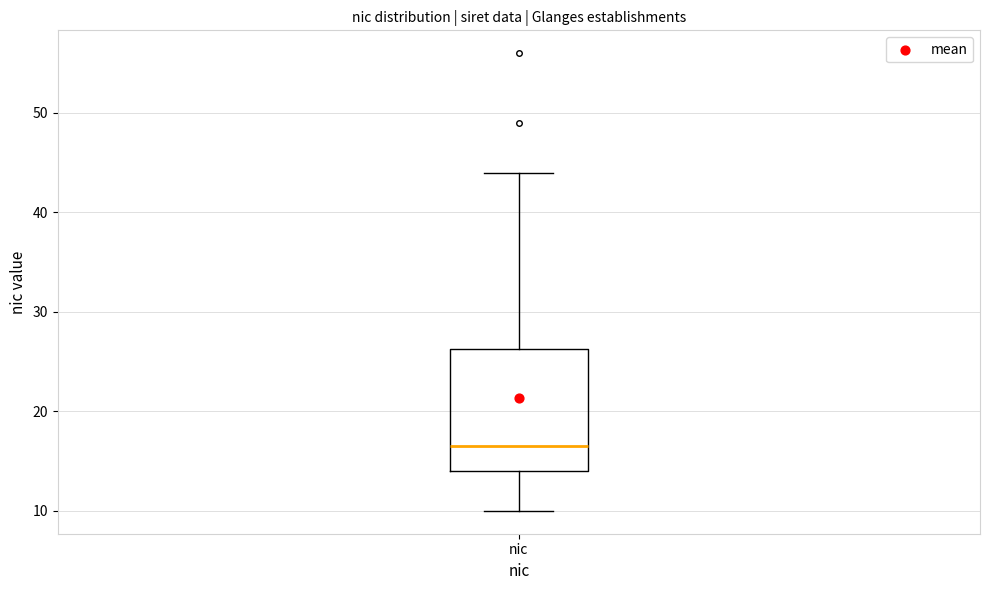

Where is the upper edge of the box for nic on the y-axis? The values are not printed on the chart, so give them approximately, as read against the axis.

26